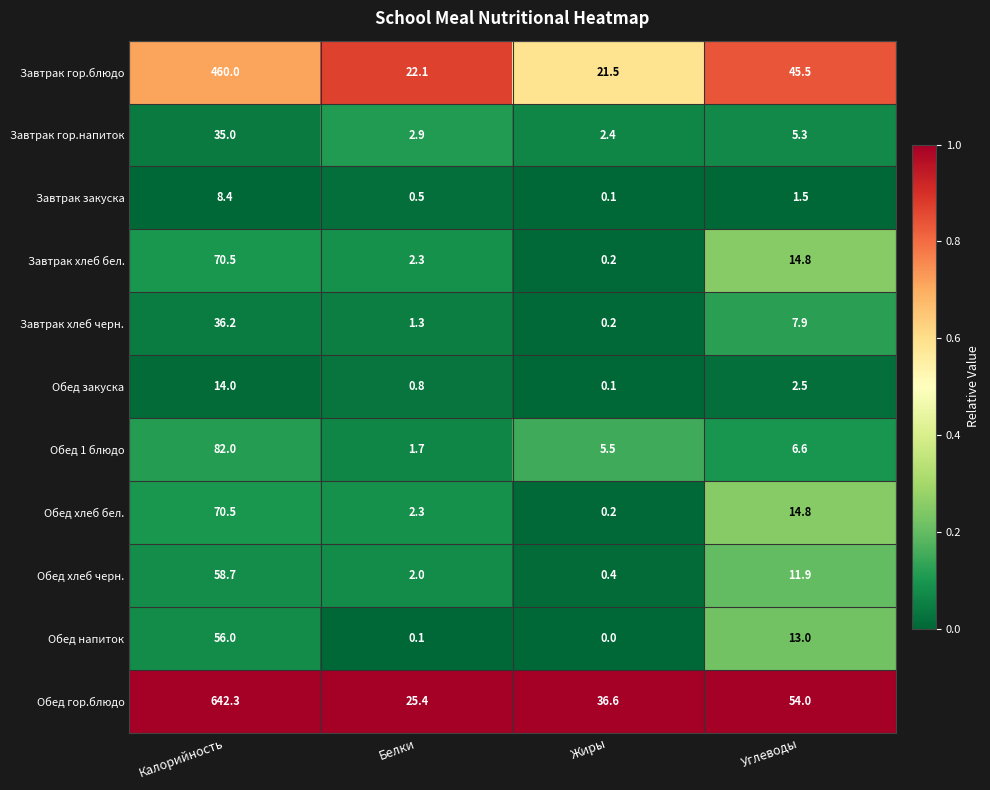

What is the difference between the Обед хлеб черн. values at Углеводы and Белки?

9.9